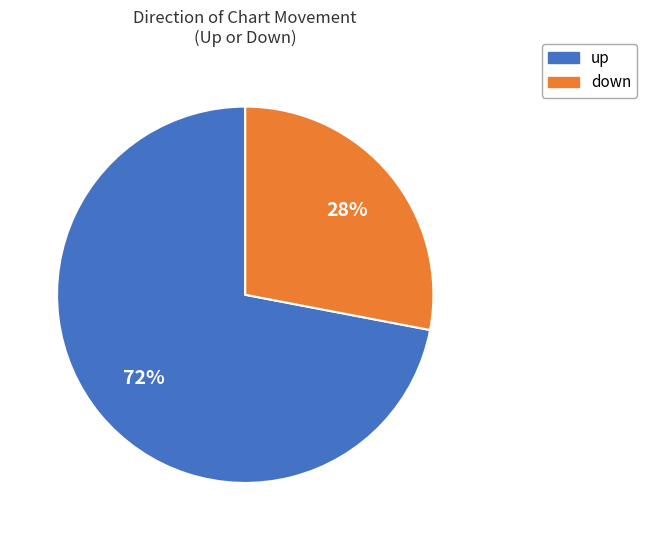

Which category accounts for the majority?

up